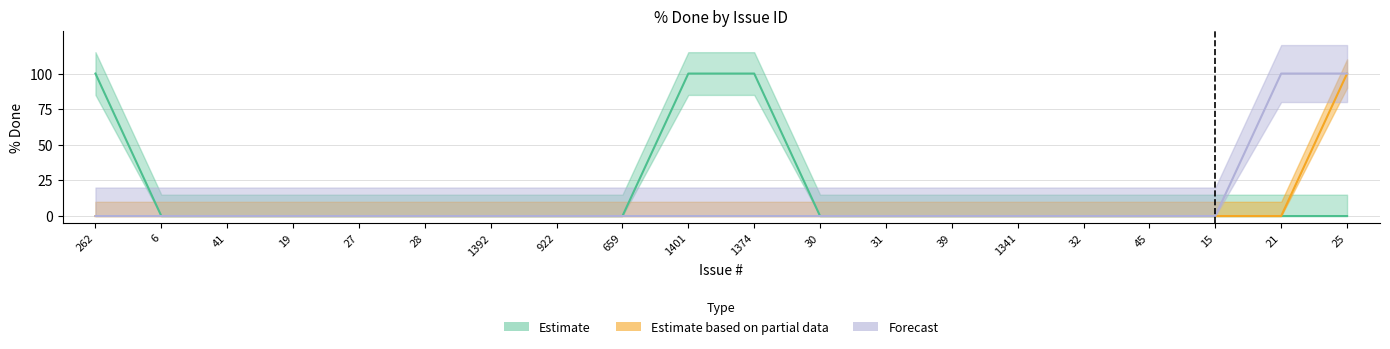

How many lines are shown in the chart?

3